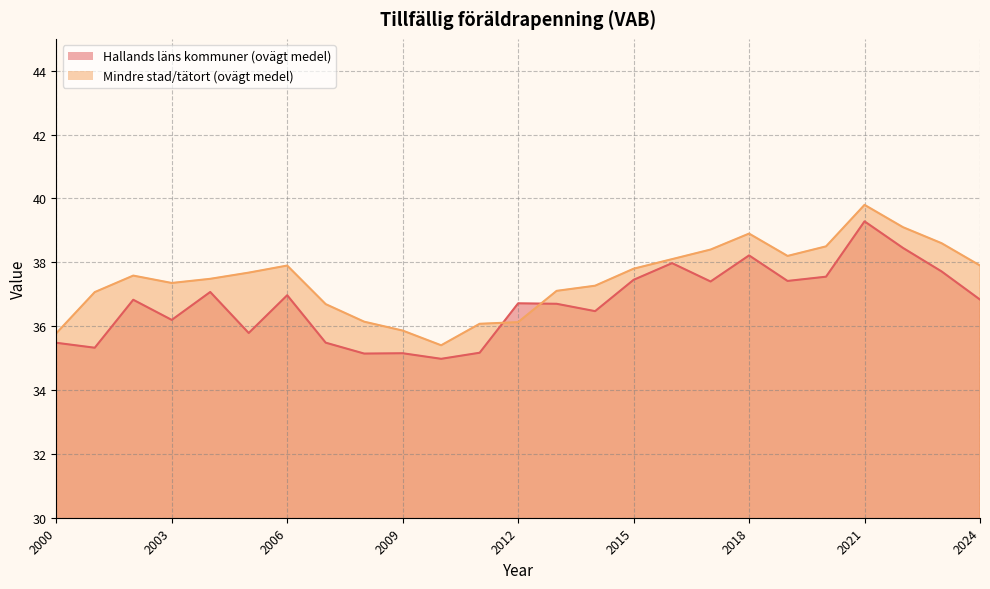

Where do Hallands läns kommuner (ovägt medel) and Mindre stad/tätort (ovägt medel) first cross each other?

2011 and 2012